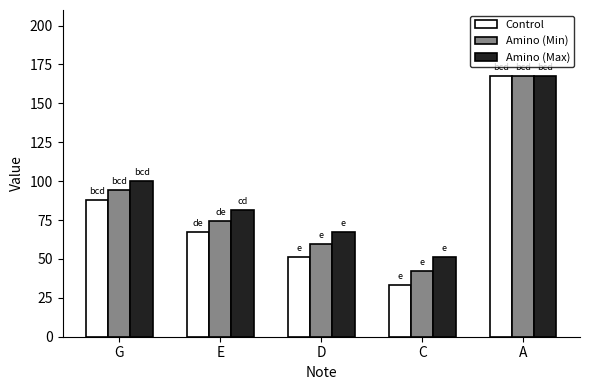

What is the label of the 3rd bar from the left?

D